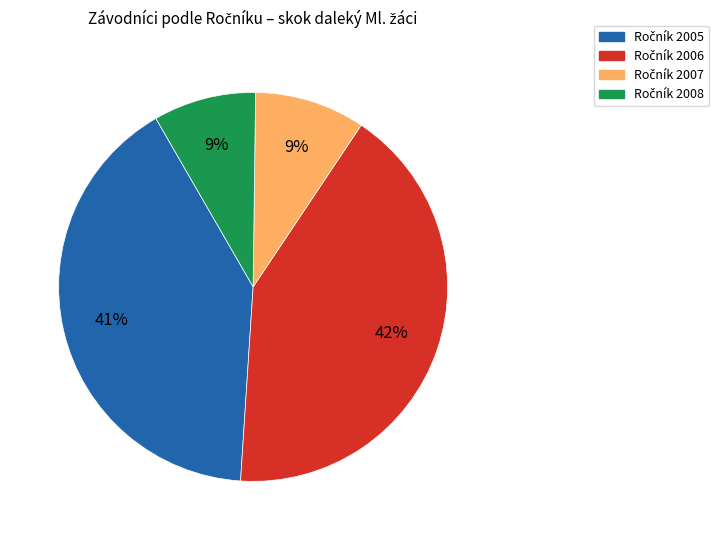

To the nearest percent, what is the average slice percentage?

25%